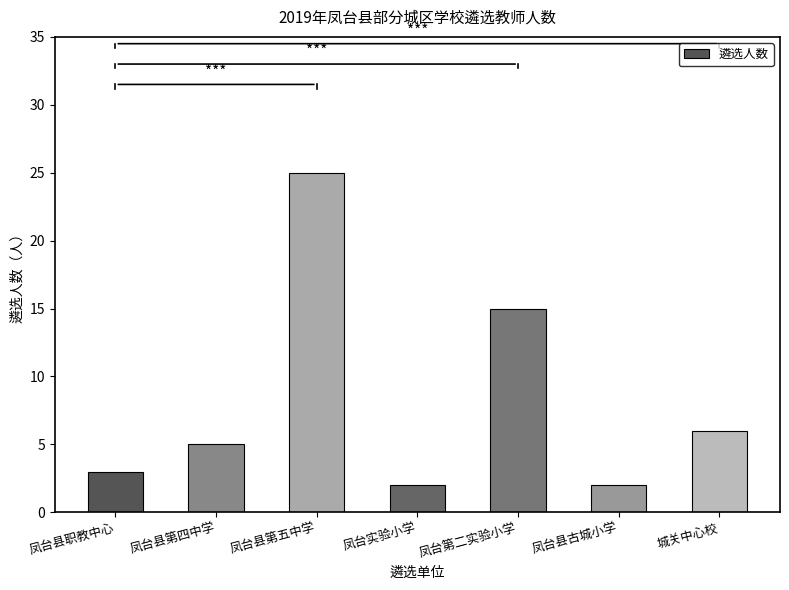

What is the sum of all values?

58